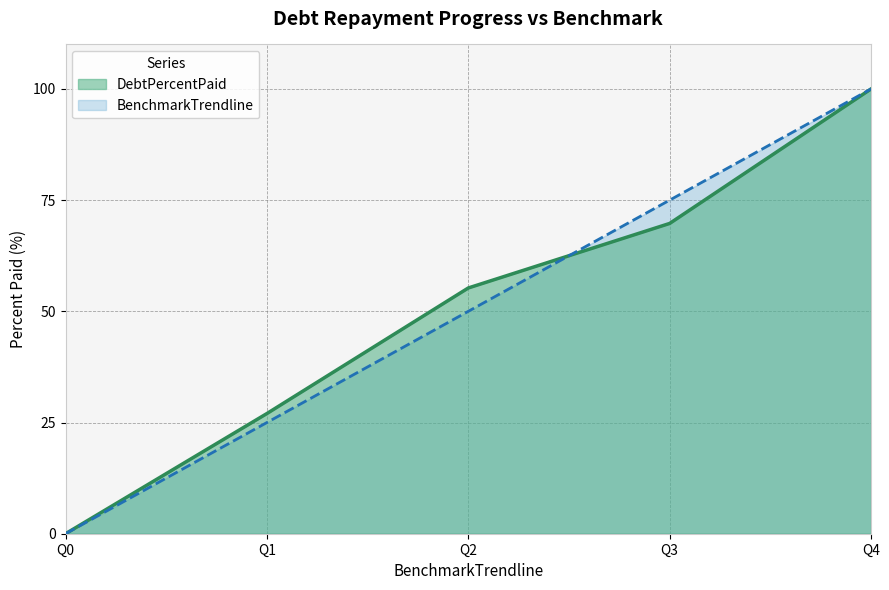

Is it true that BenchmarkTrendline equals 152.1 at Q4?

False